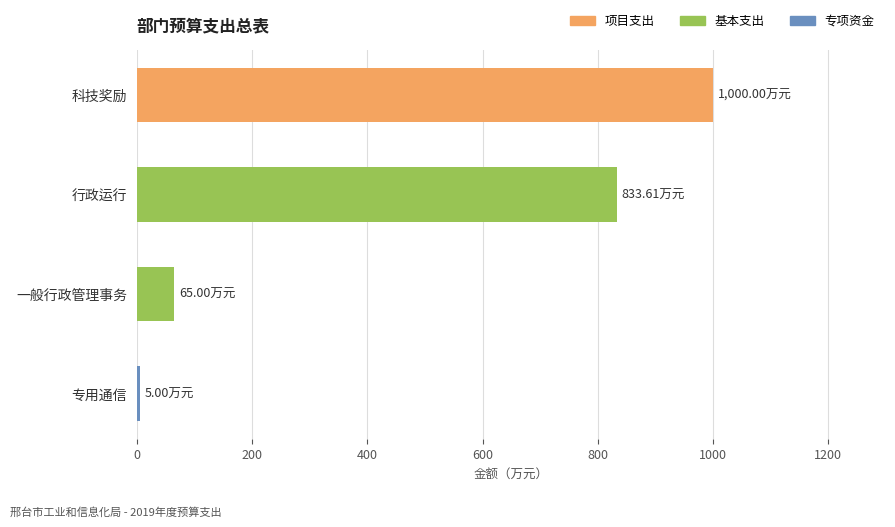

Reading right to left, extract all data points from this chart.

5.0	65.0	833.6	1000.0